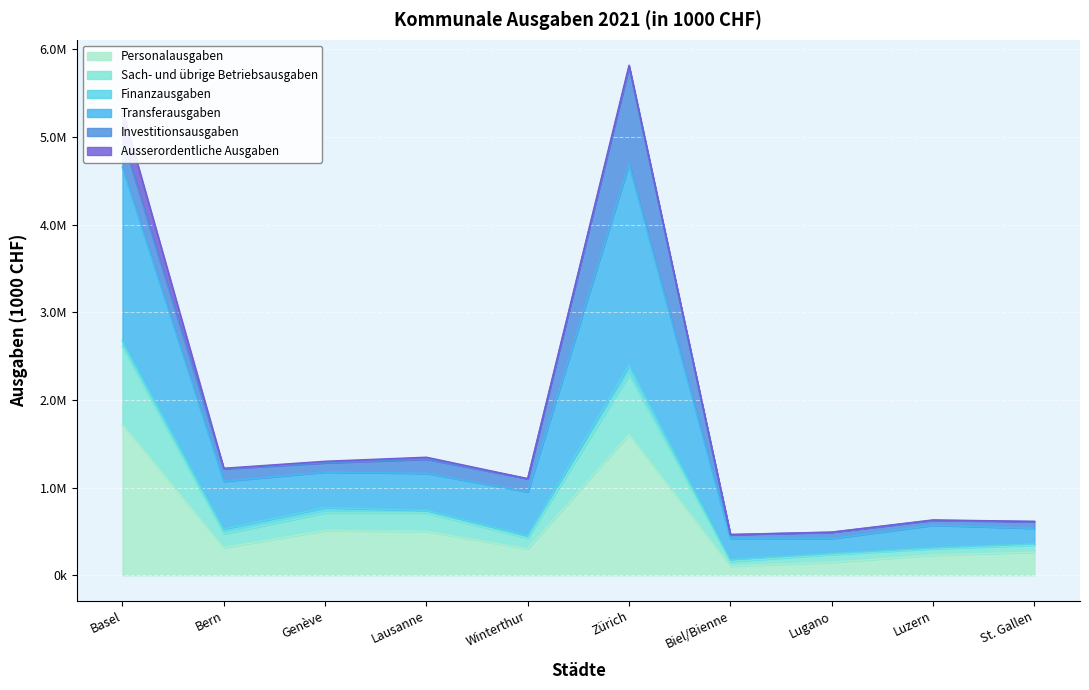

Where is the first local maximum for Personalausgaben?

Genève